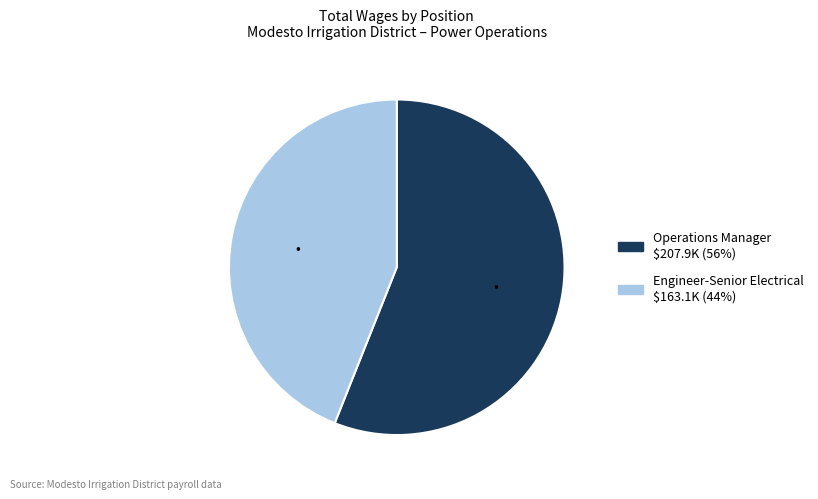

True or false: Operations Manager accounts for 56% of the total.

True